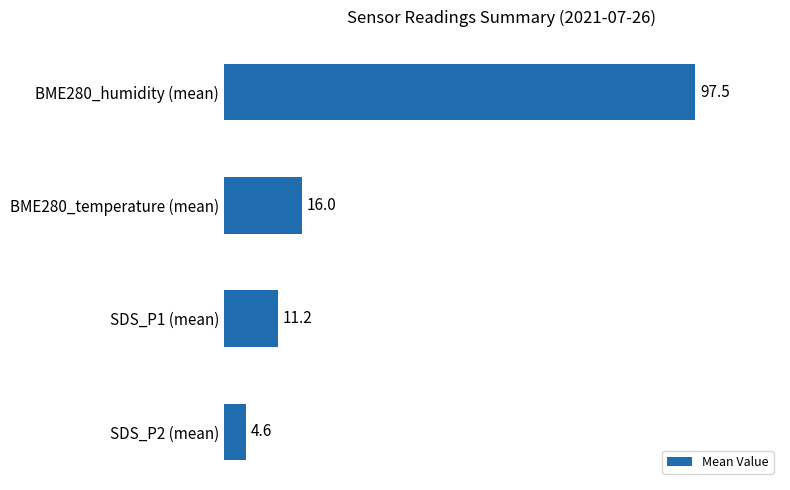

What position from the top is BME280_temperature (mean)?

2